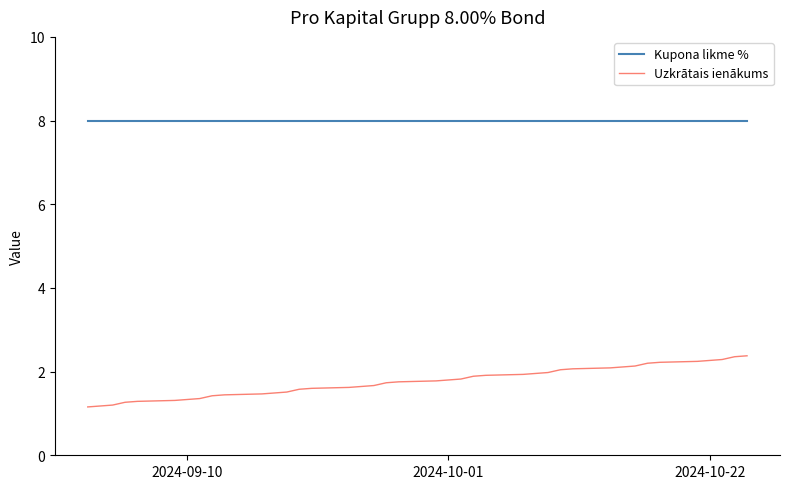

Rank the series by their maximum value, from lowest to highest.

Uzkrātais ienākums, Kupona likme %